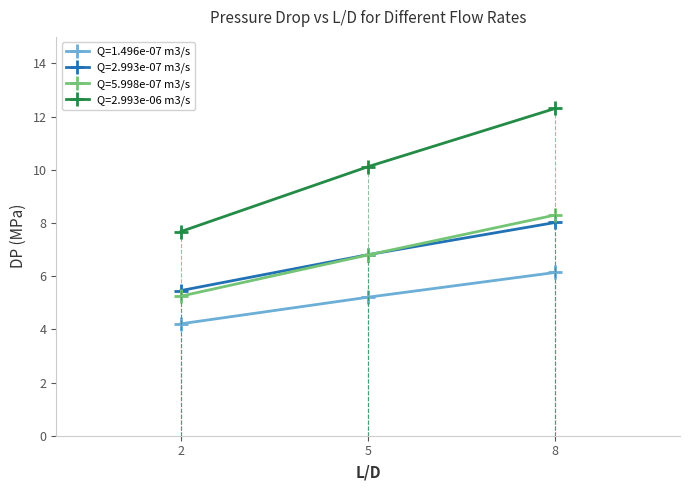

What is the minimum value for Q=2.993e-07 m3/s?

5.5